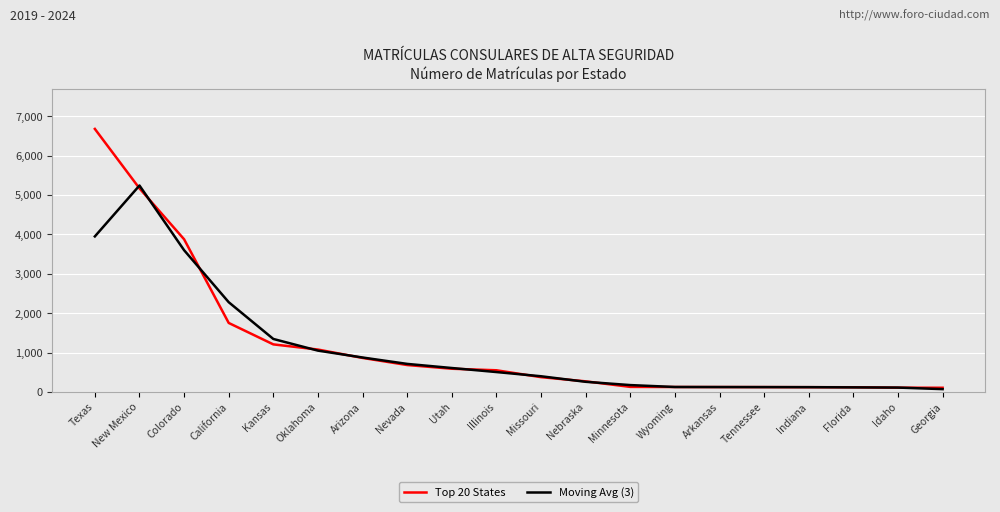

What is the spread (max minus min) of values at New Mexico?

72.3